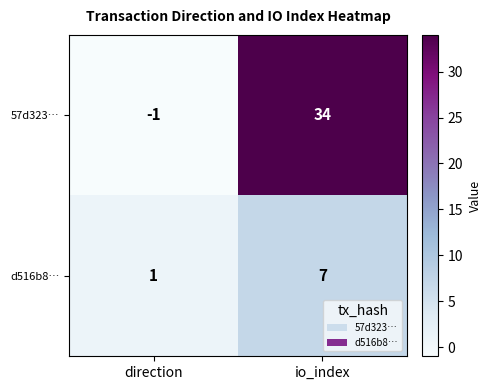

Is the value of d516b8… at direction greater than the value of 57d323… at io_index?

No